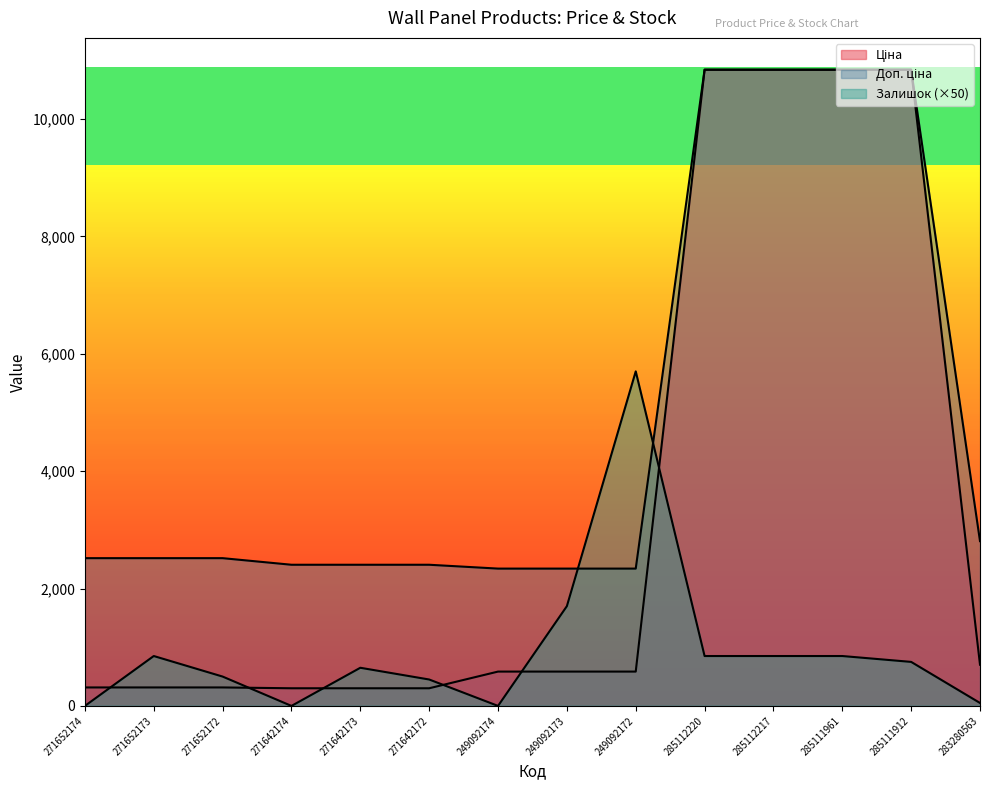

At how many categories does at least one series exceed 3388?

5